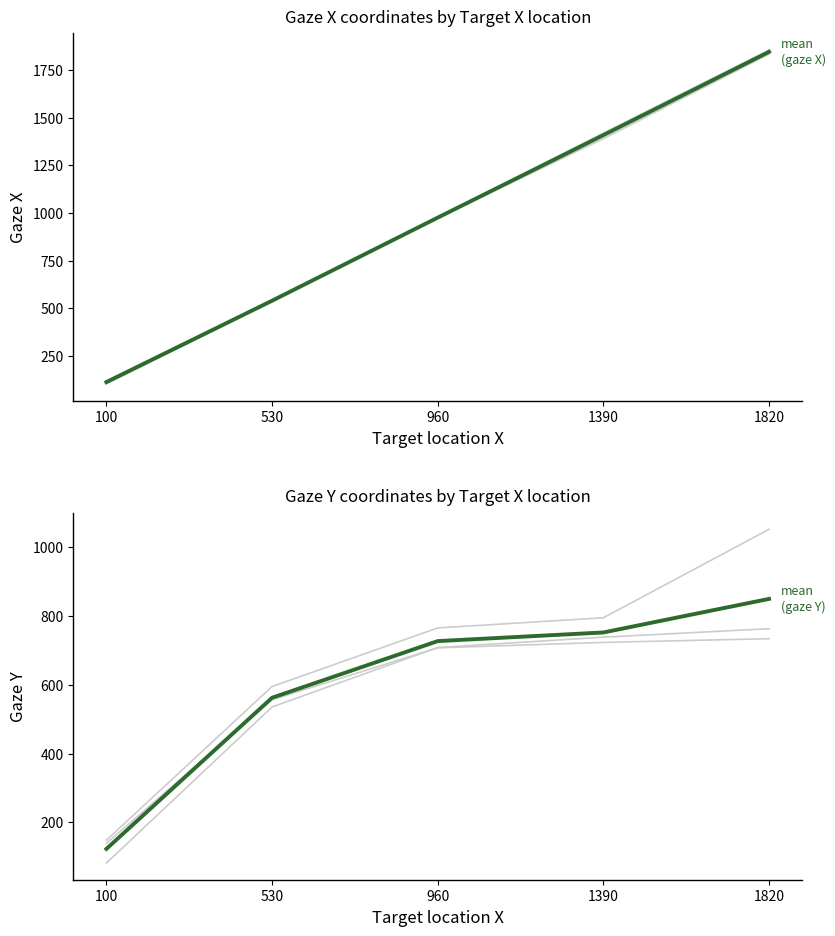

Which series has the widest spread of values?

mean gaze X